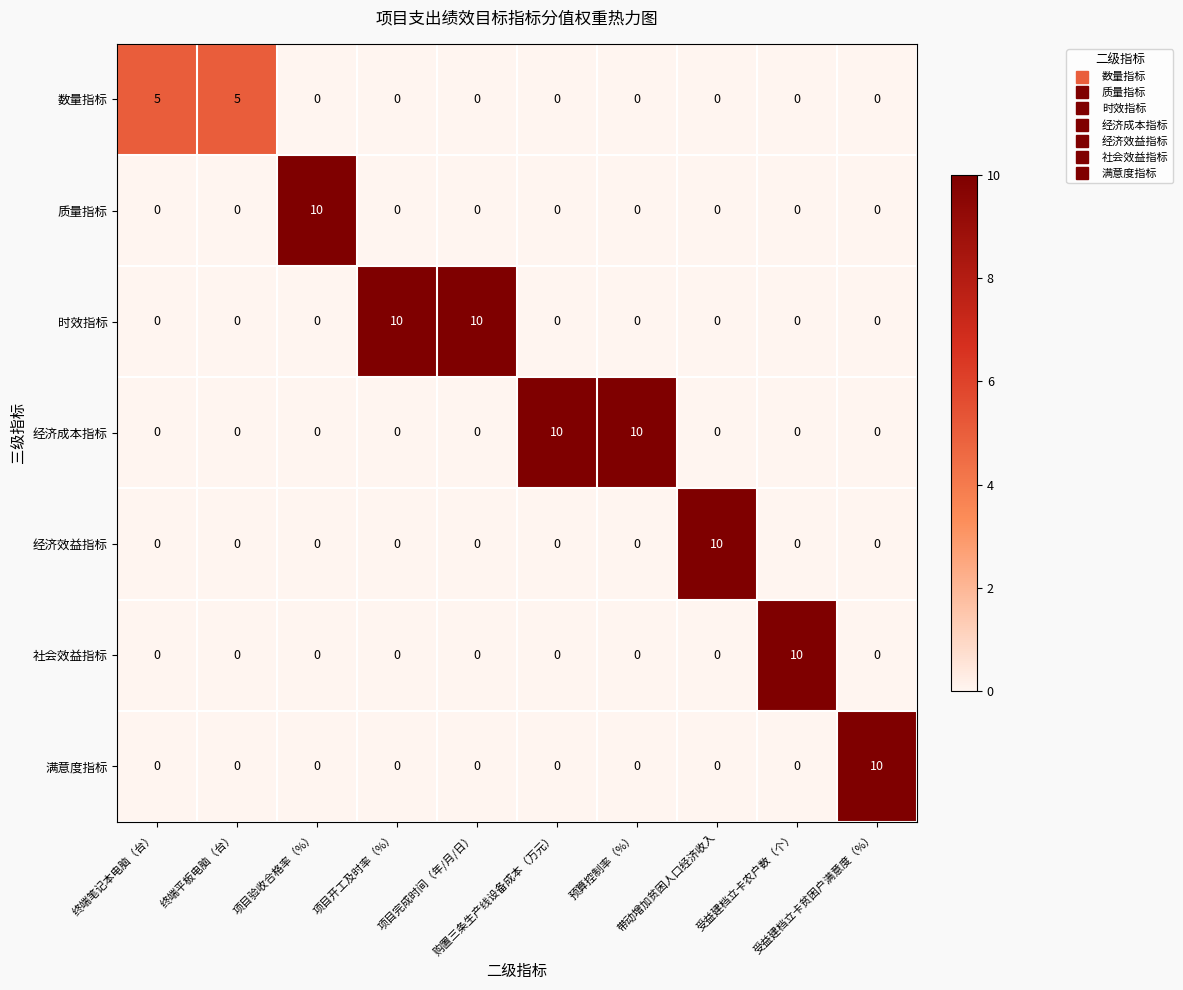

How many 经济成本指标 values are between 0 and 1?

8